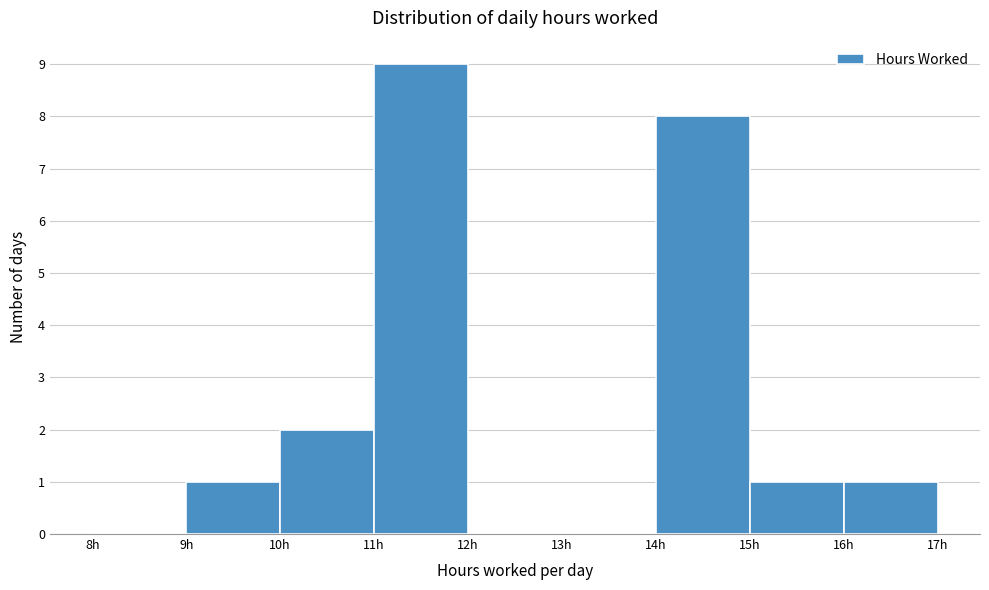

What is the height of the bar covering 16 to 17 on the x-axis? The values are not printed on the chart, so give them approximately, as read against the axis.

1